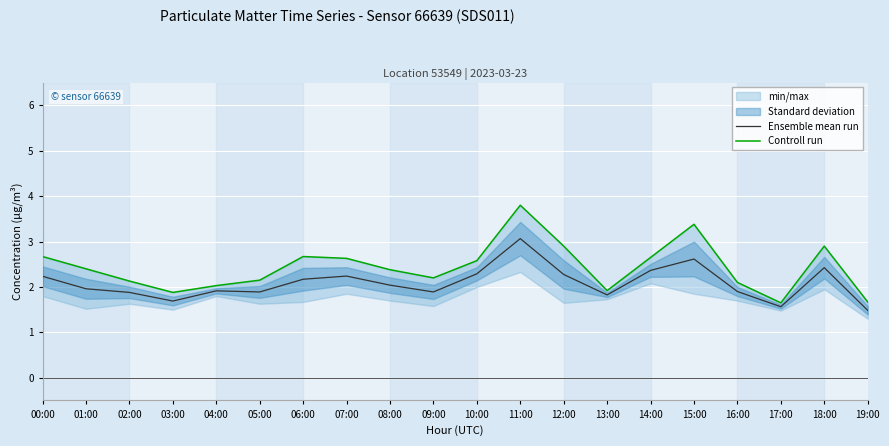

What is the total value across all series at 12:00?

5.2